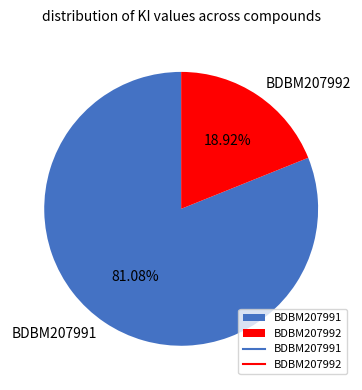

Which category accounts for the majority?

BDBM207991